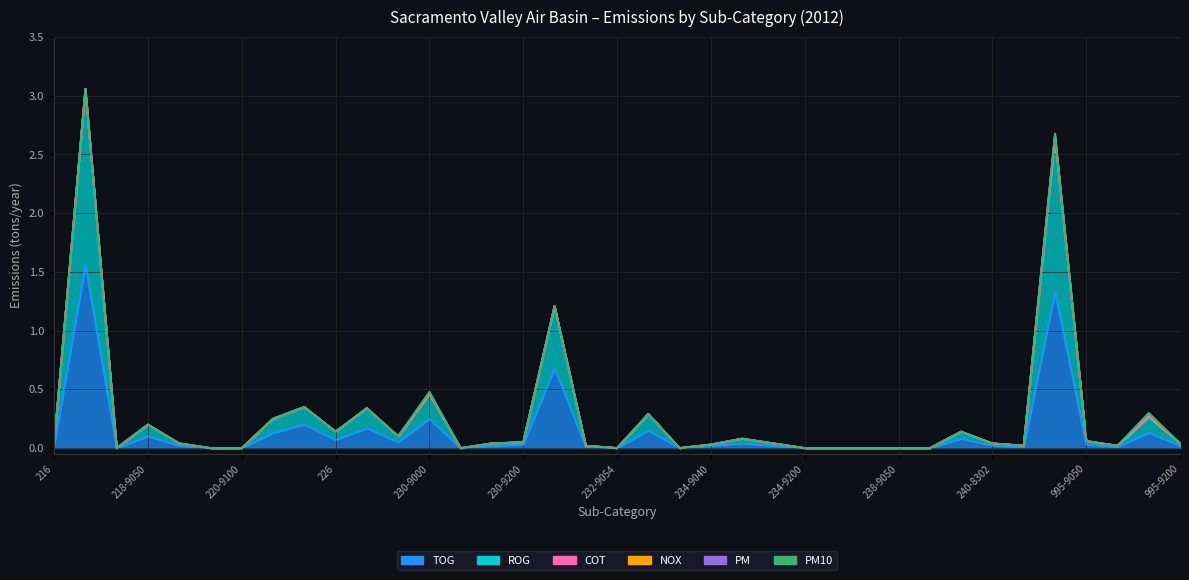

Is it true that ROG equals 0.0 at 218-9050?

False